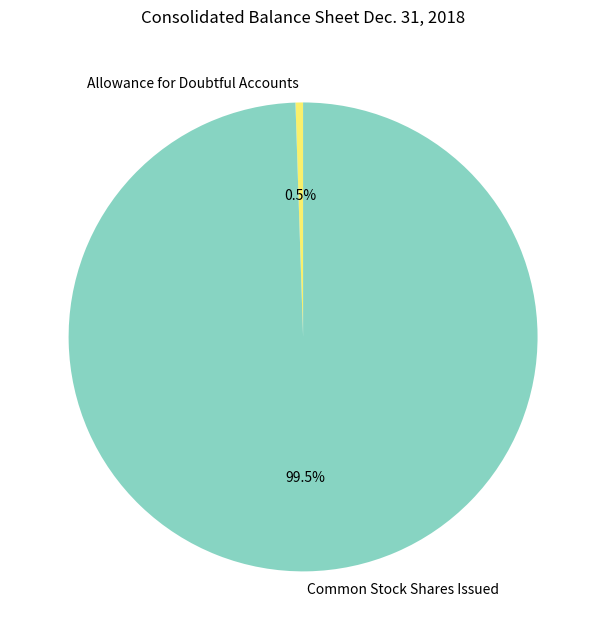

What percentage do Allowance for Doubtful Accounts and Common Stock Shares Issued together represent?

100.0%